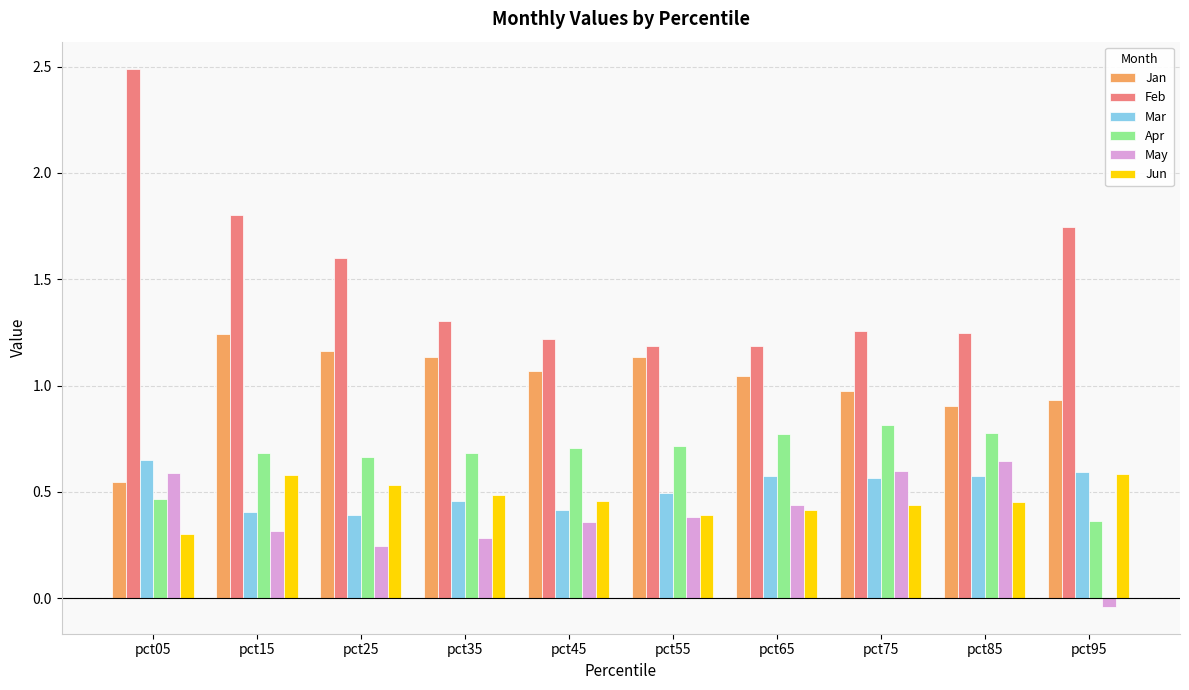

Is the value of Jan at pct45 greater than the value of Apr at pct55?

Yes